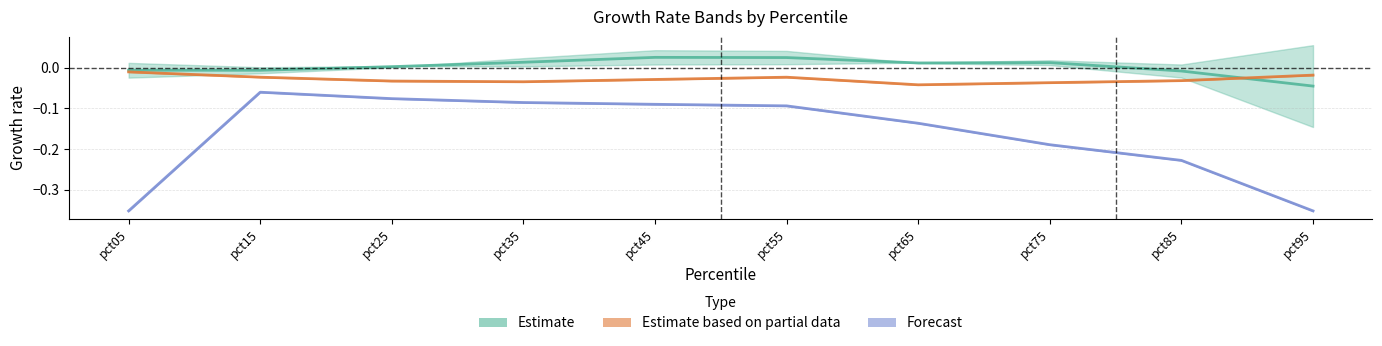

Which category has the highest value in the Forecast series?

pct15